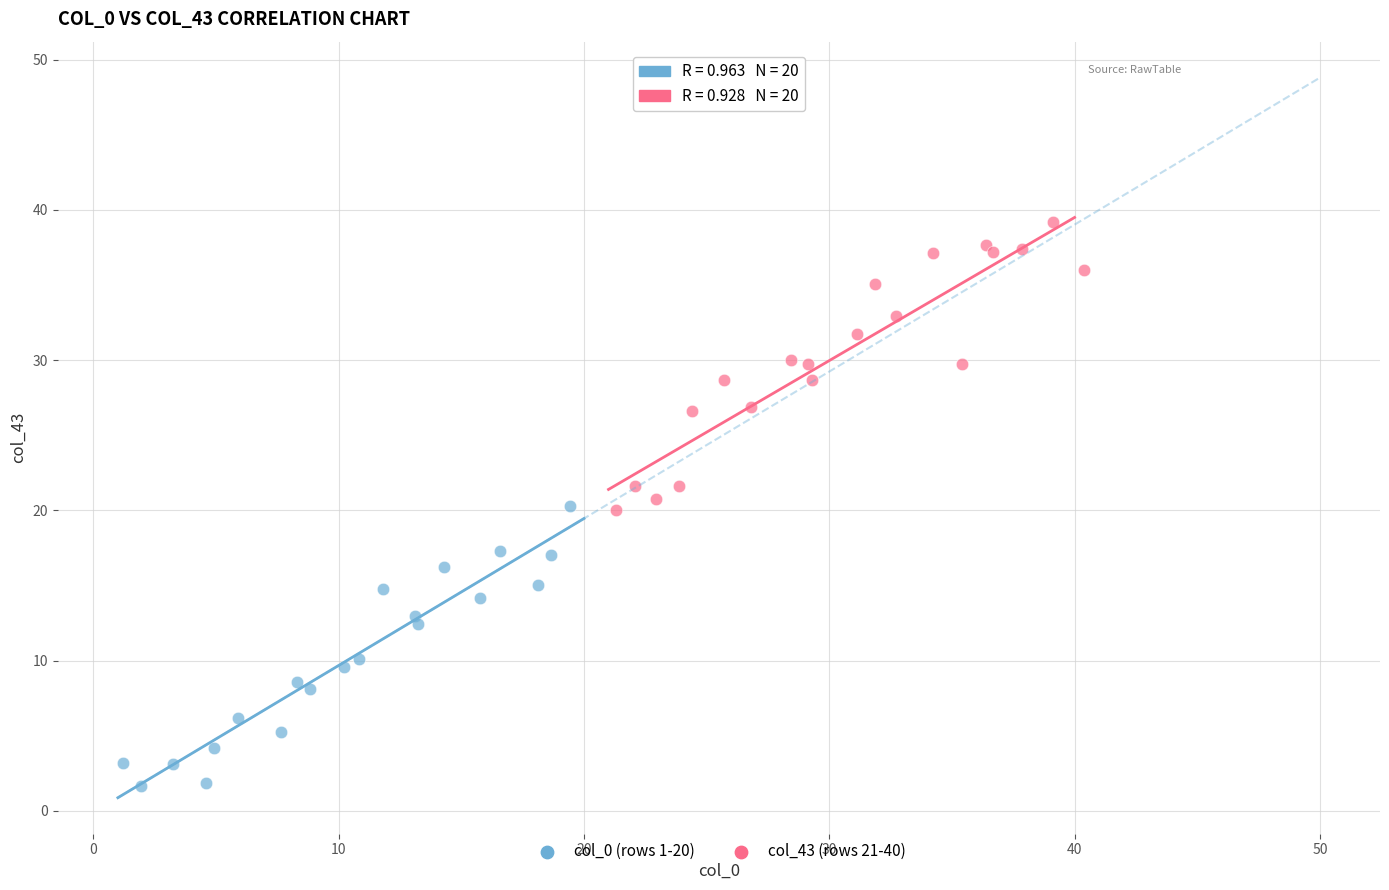

Which series has the widest spread of Y values?

col_43 (rows 21-40)